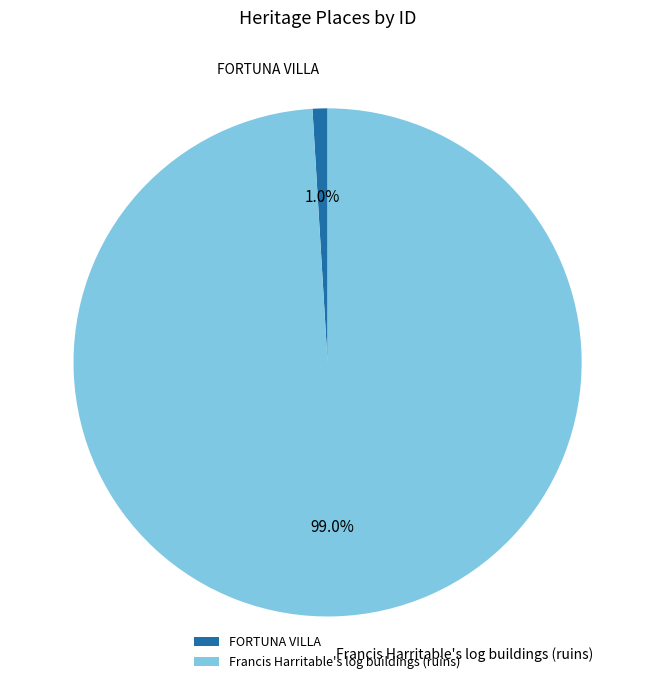

Rank the categories by value from lowest to highest.

FORTUNA VILLA, Francis Harritable's log buildings (ruins)